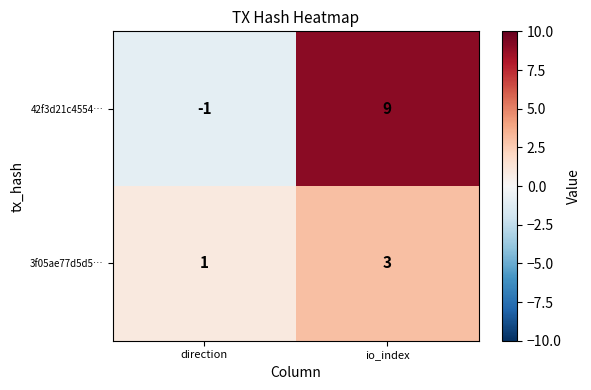

Where is 42f3d21c4554… nearest to the value 4?

direction